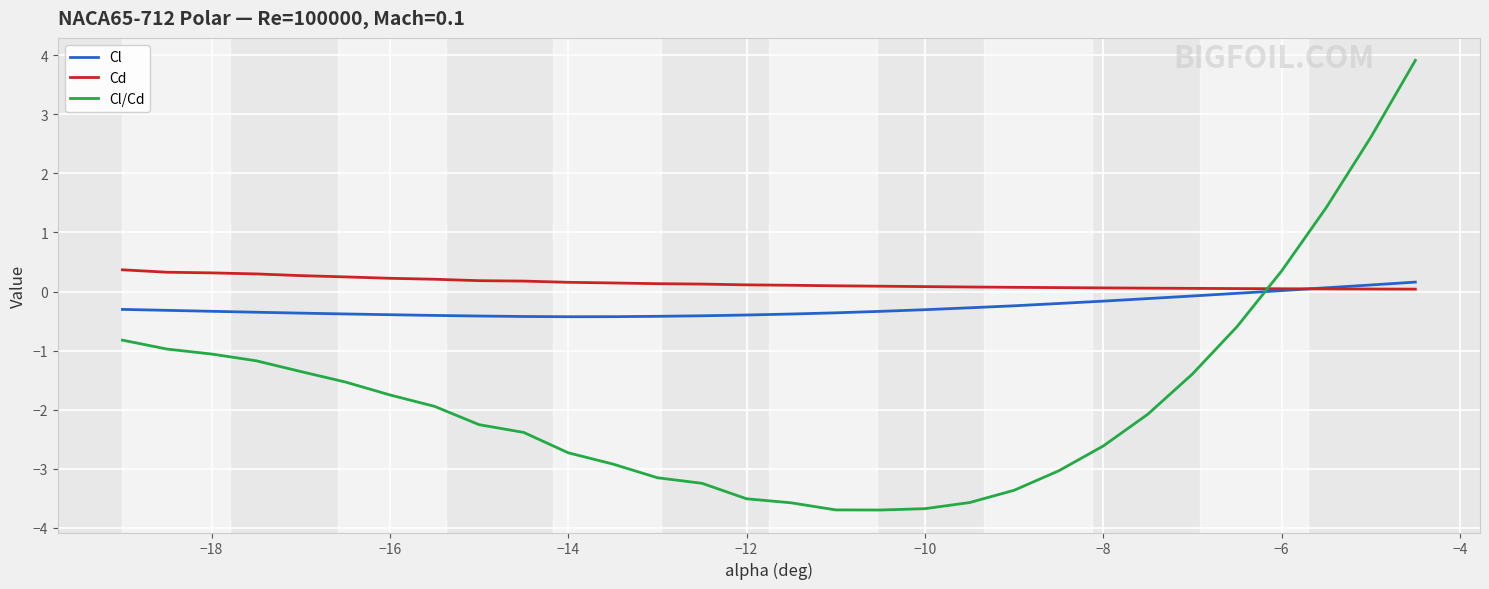

Which series has the largest range (max minus min)?

Cl/Cd